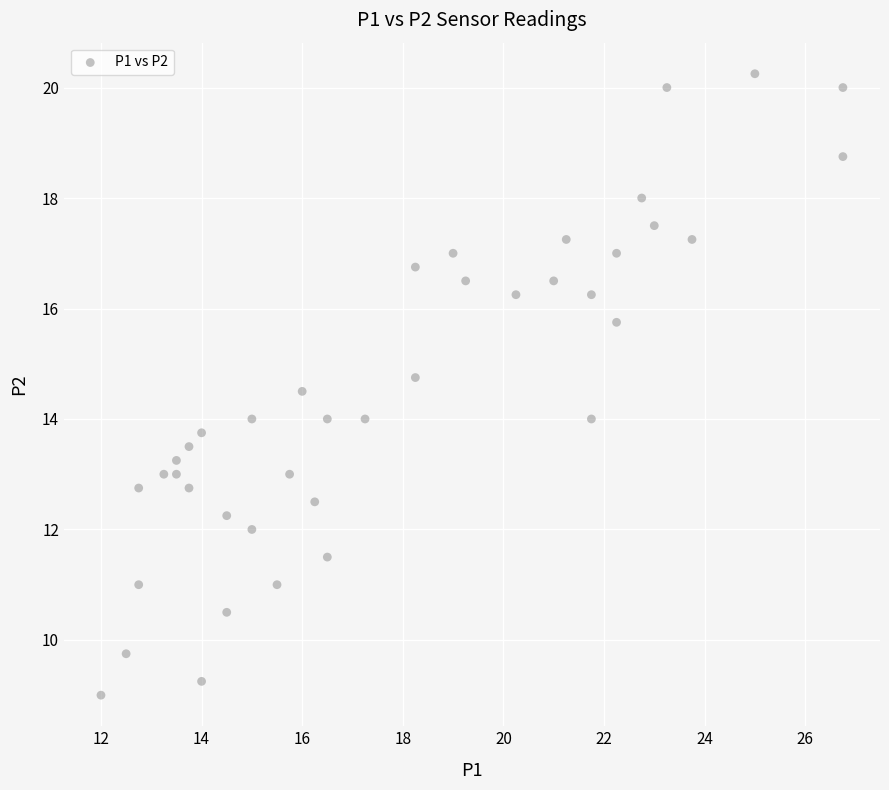

What is the range of X values (max minus min)?

14.8